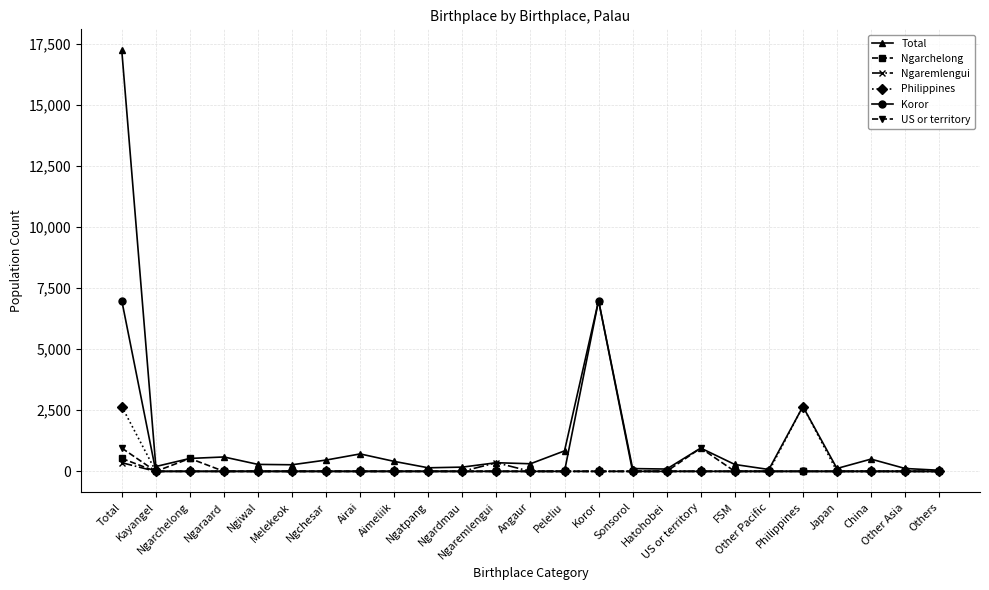

What is the greatest value displayed?

17225